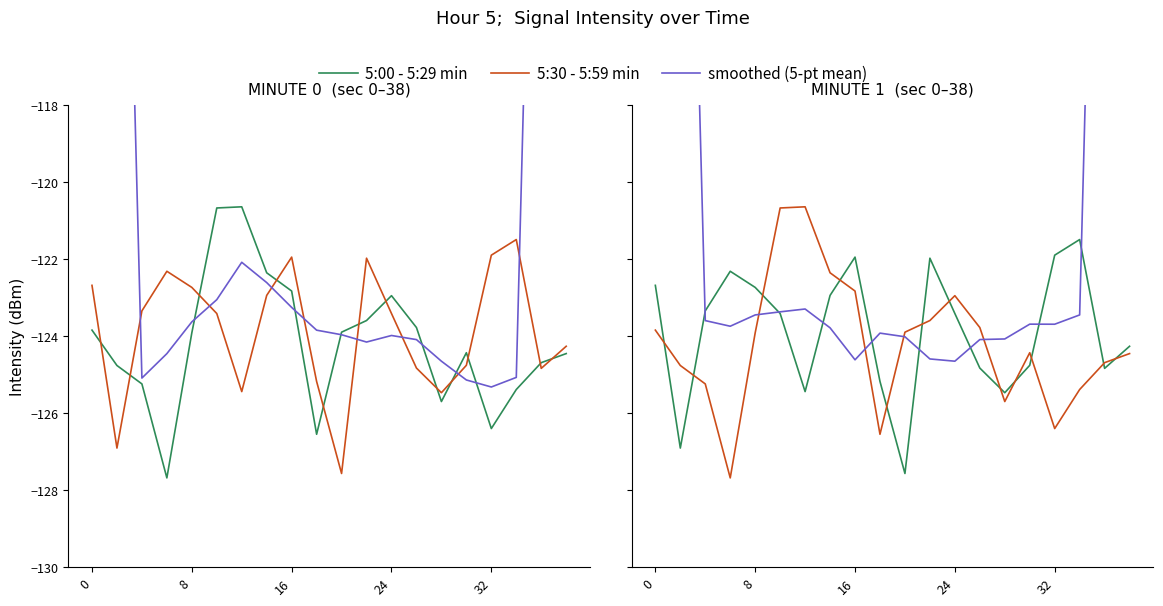

How many values in the 5:30 - 5:59 min series are below -123?

15